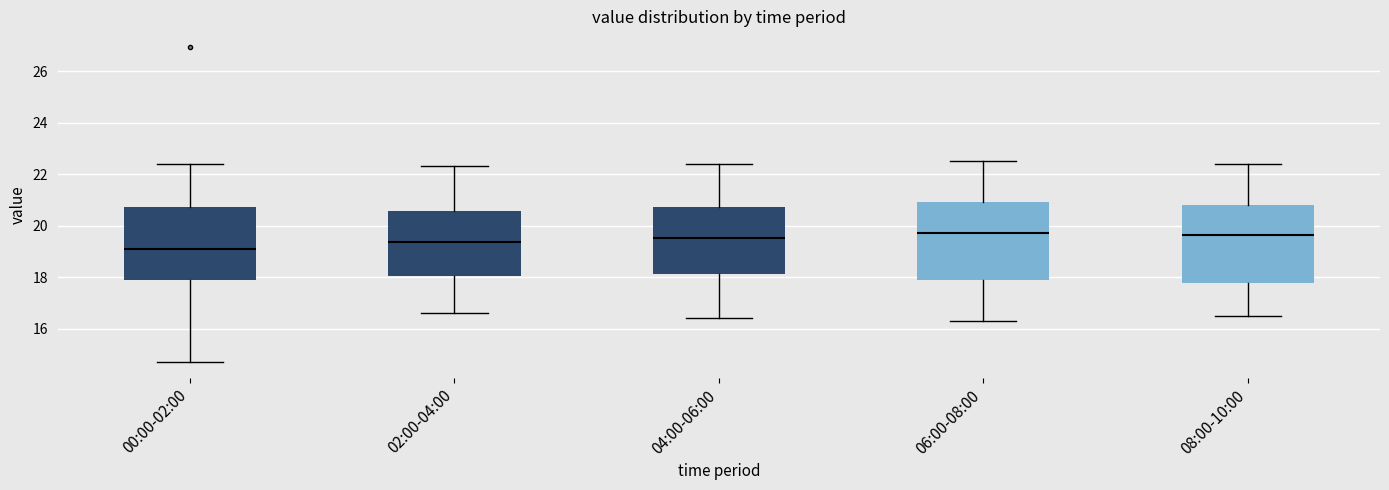

Reading left to right, read every box against the y-axis: the position of its median line, the range the box covers, and the ends of its whiskers. The values are not printed on the chart, so give them approximately, as read against the axis.

00:00-02:00: median 19.0, box 17.8 to 20.8, whiskers 14.8 to 22.4
02:00-04:00: median 19.4, box 18.0 to 20.6, whiskers 16.6 to 22.4
04:00-06:00: median 19.6, box 18.2 to 20.8, whiskers 16.4 to 22.4
06:00-08:00: median 19.8, box 17.8 to 21.0, whiskers 16.4 to 22.6
08:00-10:00: median 19.6, box 17.8 to 20.8, whiskers 16.6 to 22.4